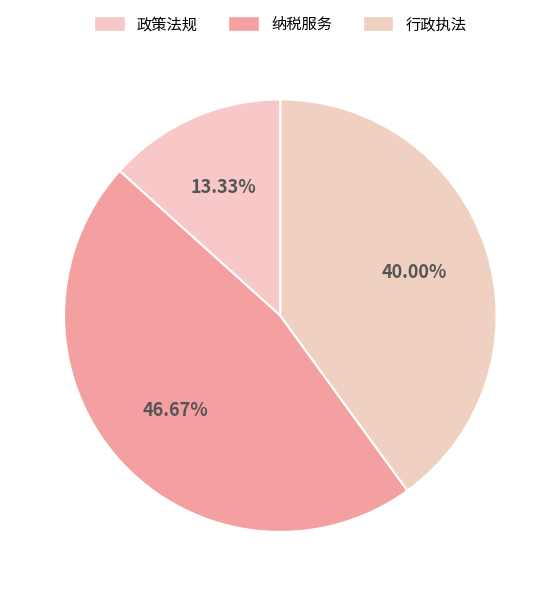

What is the largest slice in the pie chart?

纳税服务